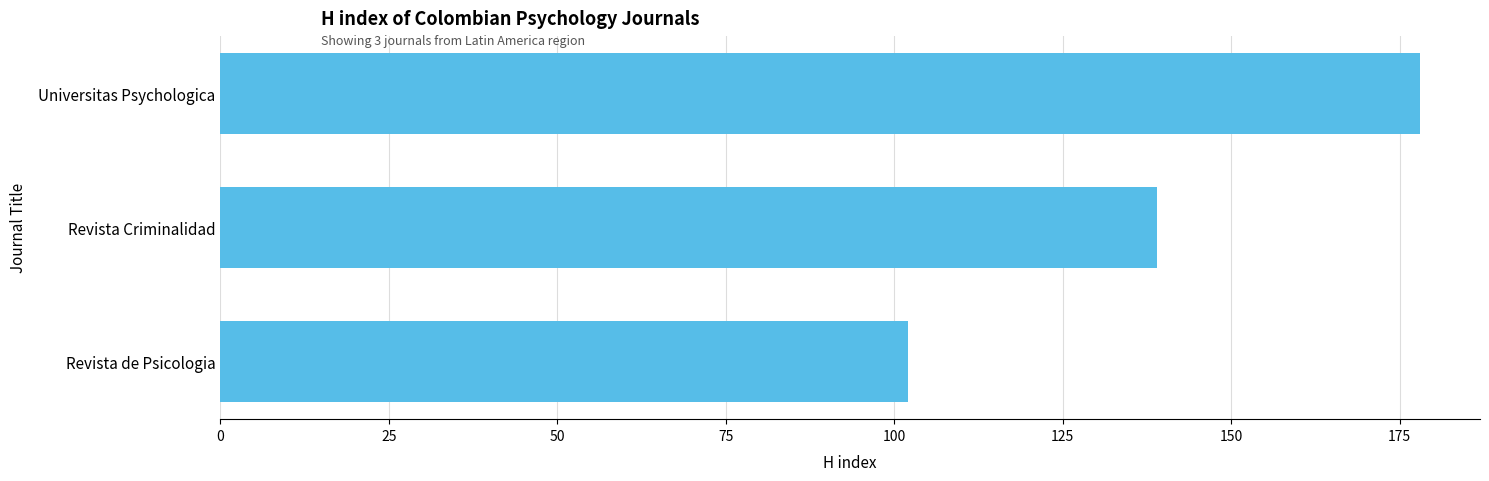

Rank the categories by value from highest to lowest.

Universitas Psychologica, Revista Criminalidad, Revista de Psicologia